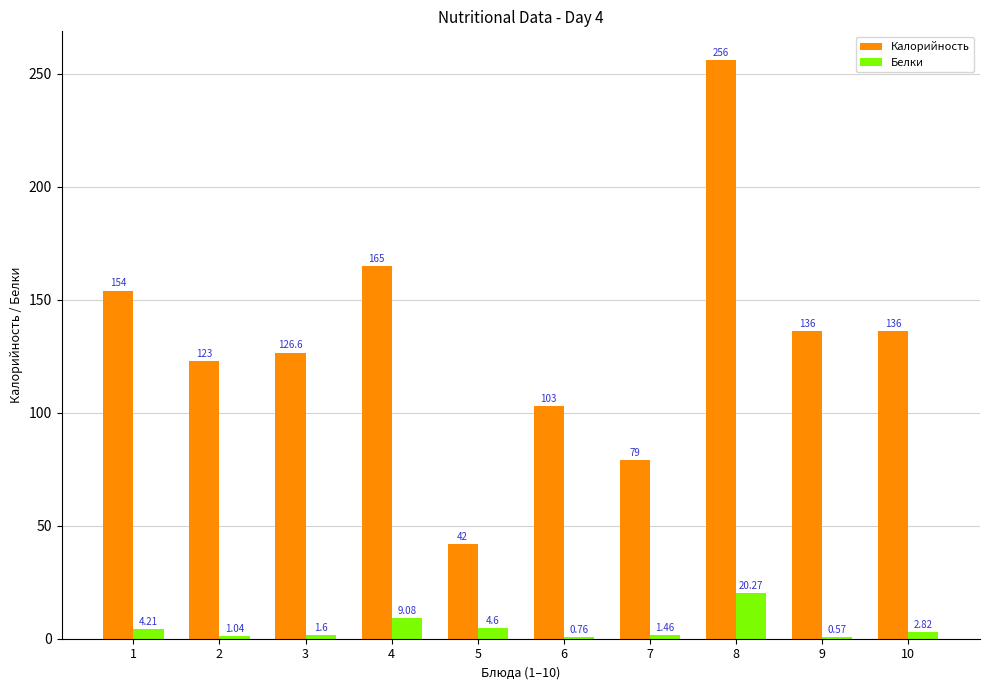

What is the sum of the Калорийность values at 2 and 1?

277.0